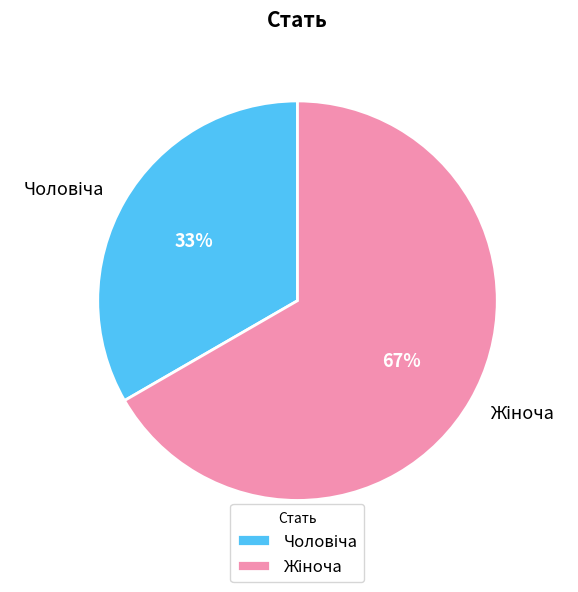

Is there any slice that represents more than half of the pie?

Yes